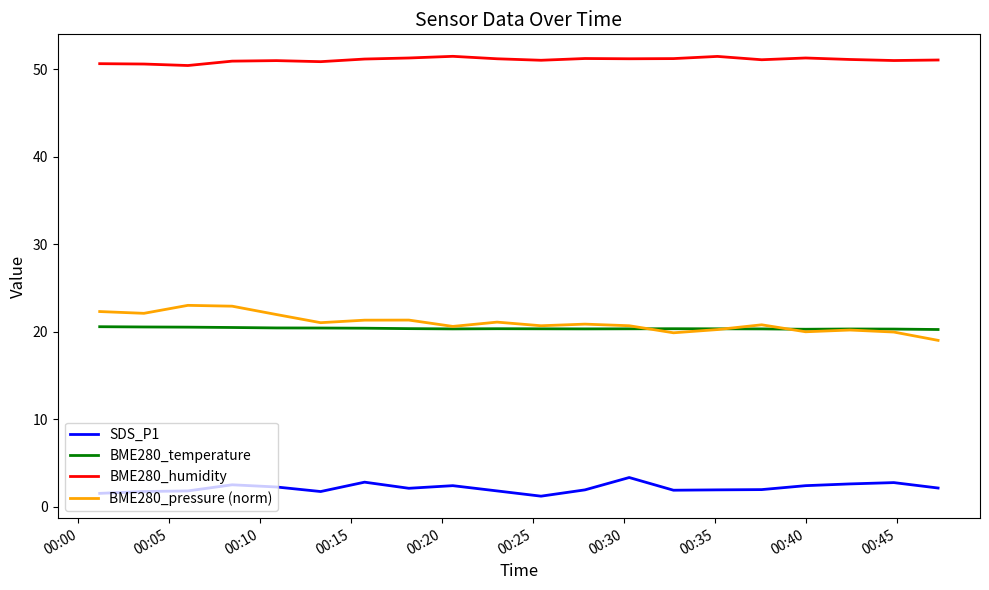

How many series are shown in this chart?

4